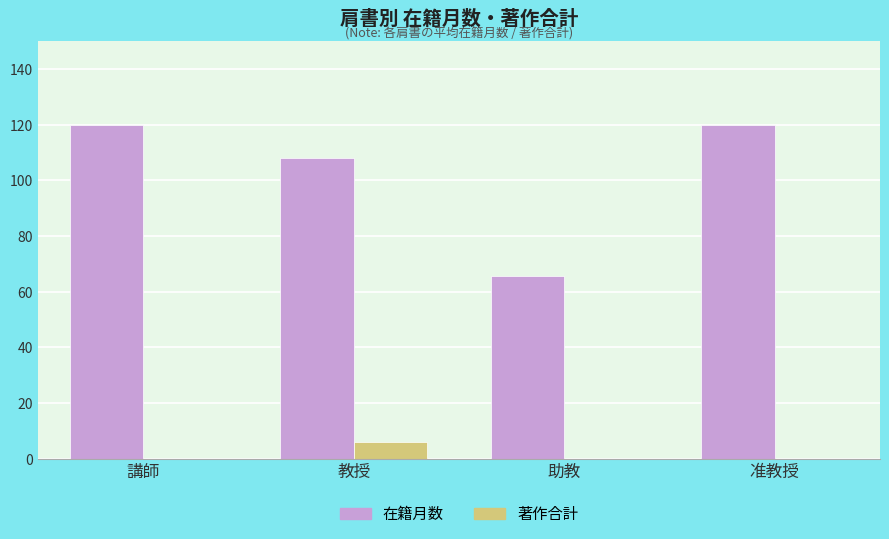

What is the maximum value for 在籍月数?

120.0